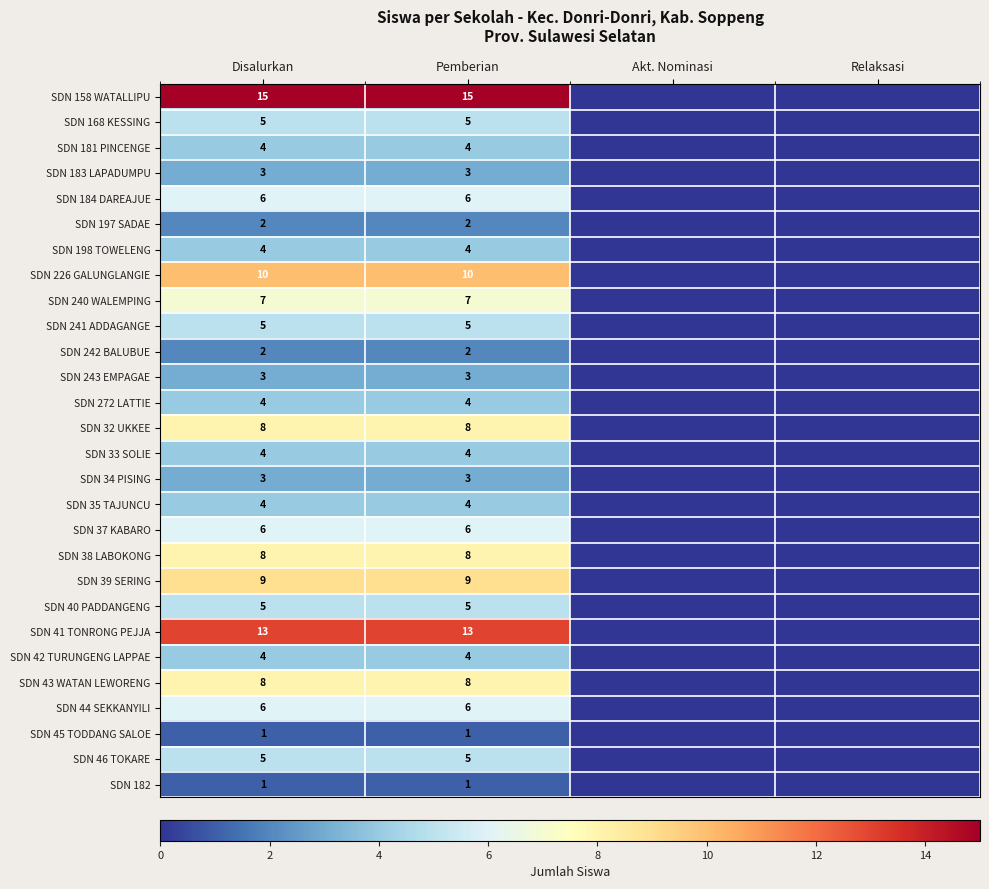

Count the number of categories in the chart.

4